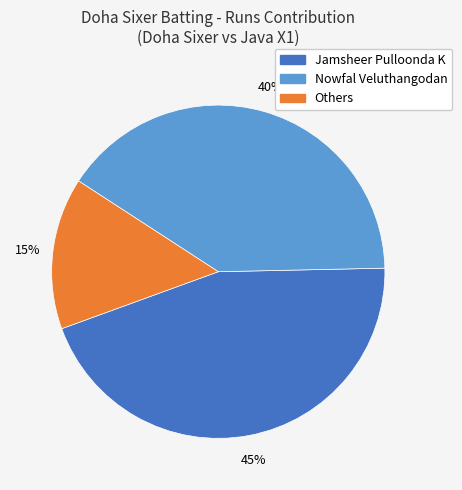

To the nearest percent, what is the difference between the largest and smallest slice percentages?

30%